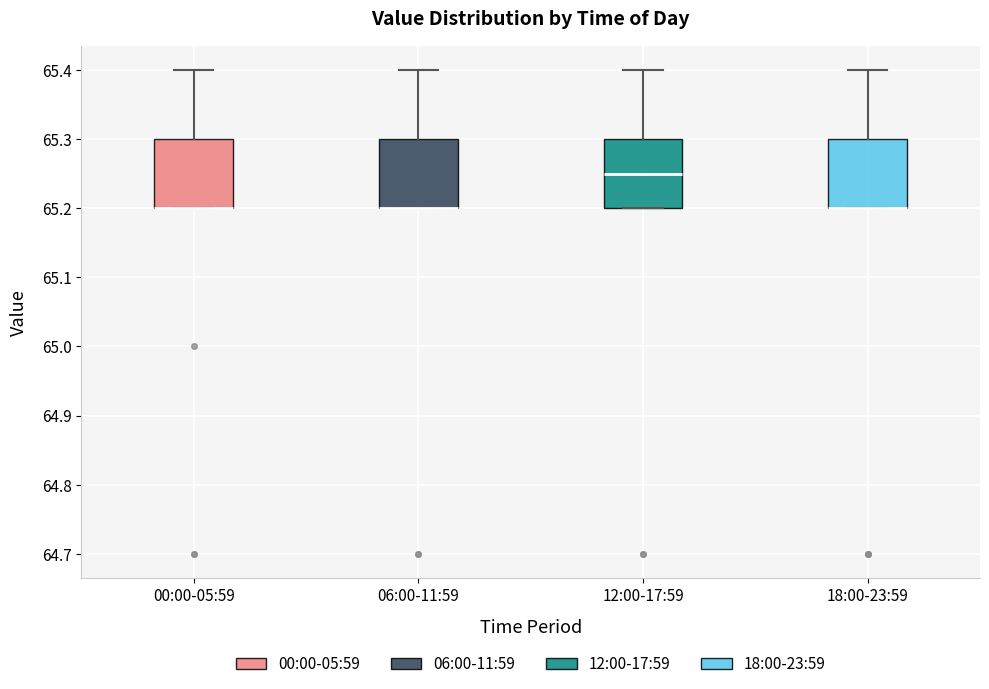

Where is the lower edge of the box for 06:00-11:59 on the y-axis? The values are not printed on the chart, so give them approximately, as read against the axis.

65.20